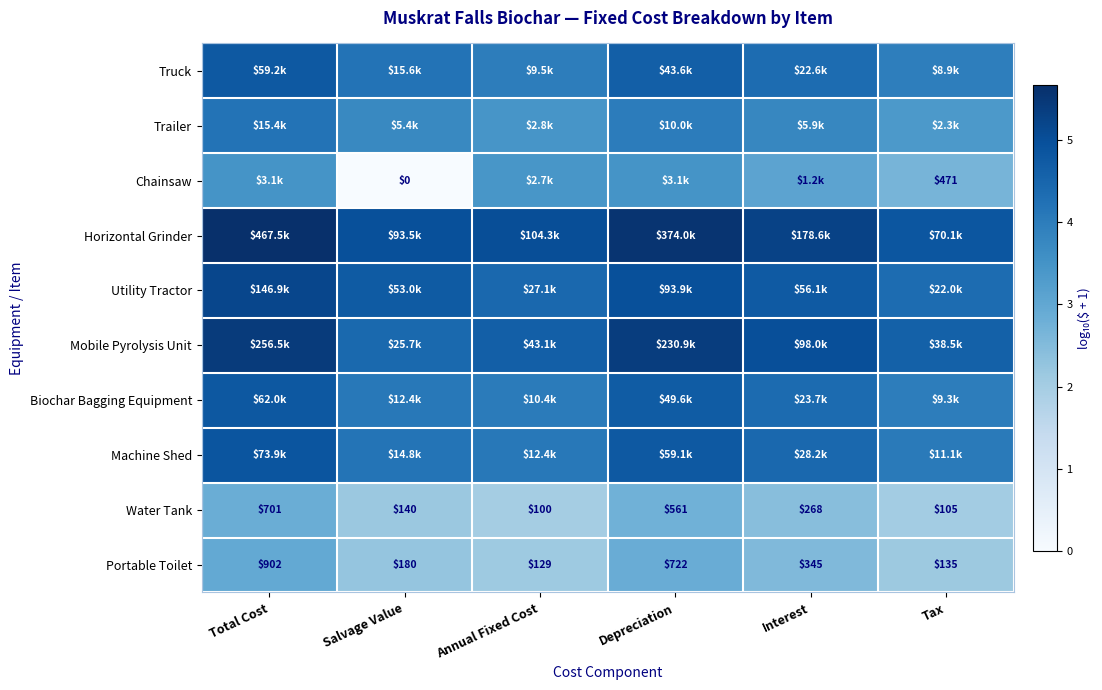

True or false: Portable Toilet has a value of 4.5 at Interest.

False